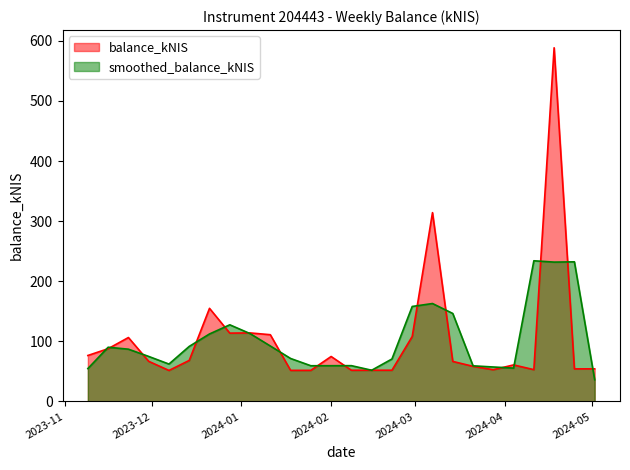

True or false: the data has more than 1 interior local peaks.

True